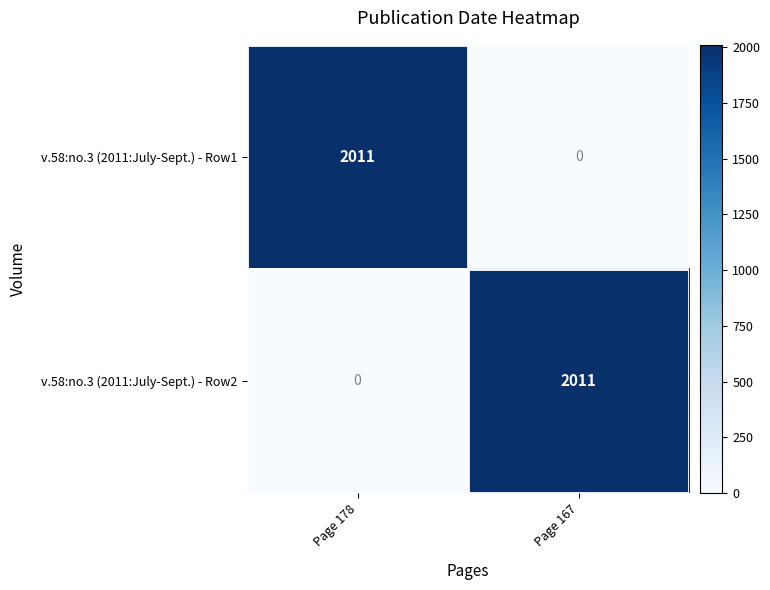

What is the sum of all v.58:no.3 (2011:July-Sept.) - Row2 values?

2011